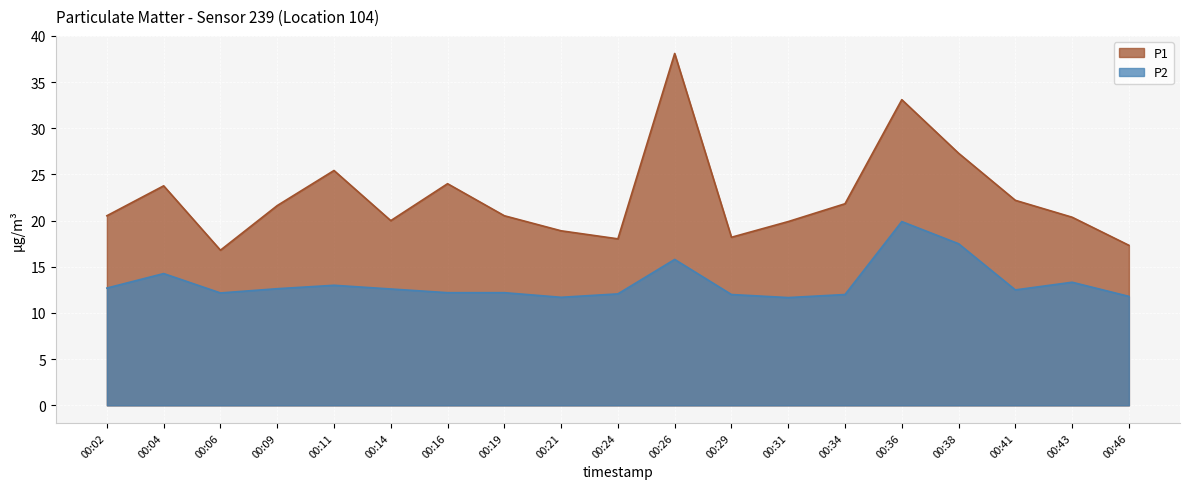

Reading left to right, transcribe all the data shown in this chart.

P1: 20.5	23.8	16.8	21.6	25.4	20.0	24.0	20.5	18.9	18.0	38.1	18.2	19.9	21.8	33.1	27.3	22.2	20.4	17.3
P2: 12.7	14.3	12.2	12.6	13.0	12.6	12.2	12.2	11.7	12.1	15.8	12.0	11.7	12.0	19.9	17.5	12.5	13.3	11.8